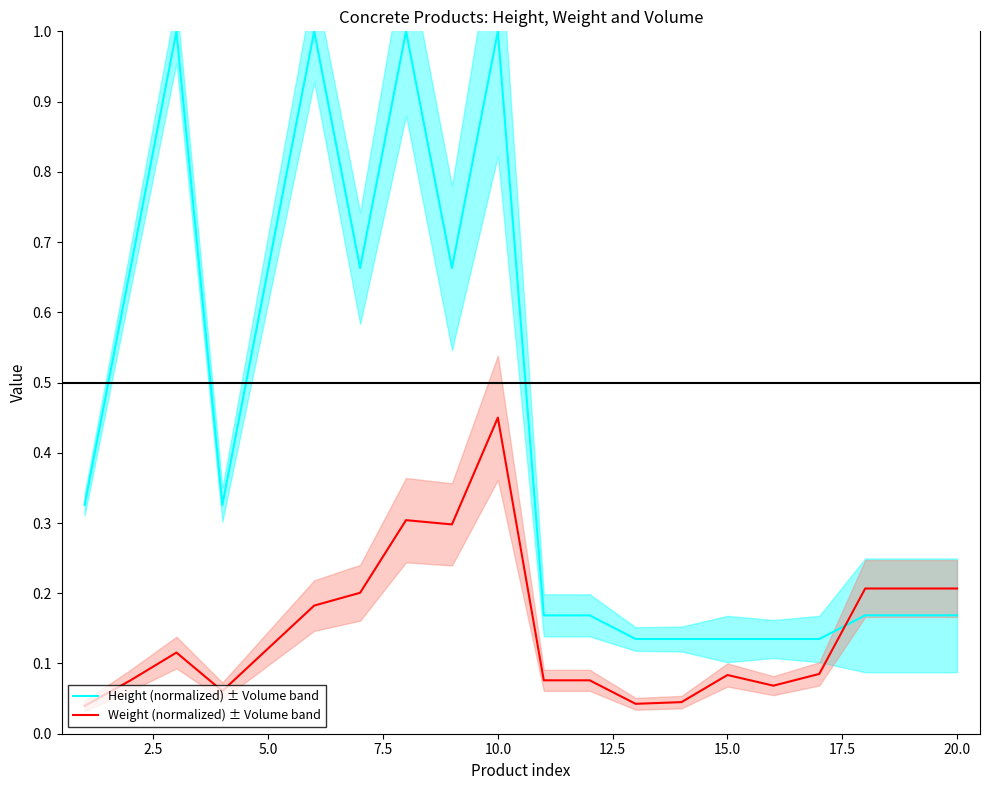

What are all the series names shown in the legend?

Height (normalized) ± Volume band, Weight (normalized) ± Volume band